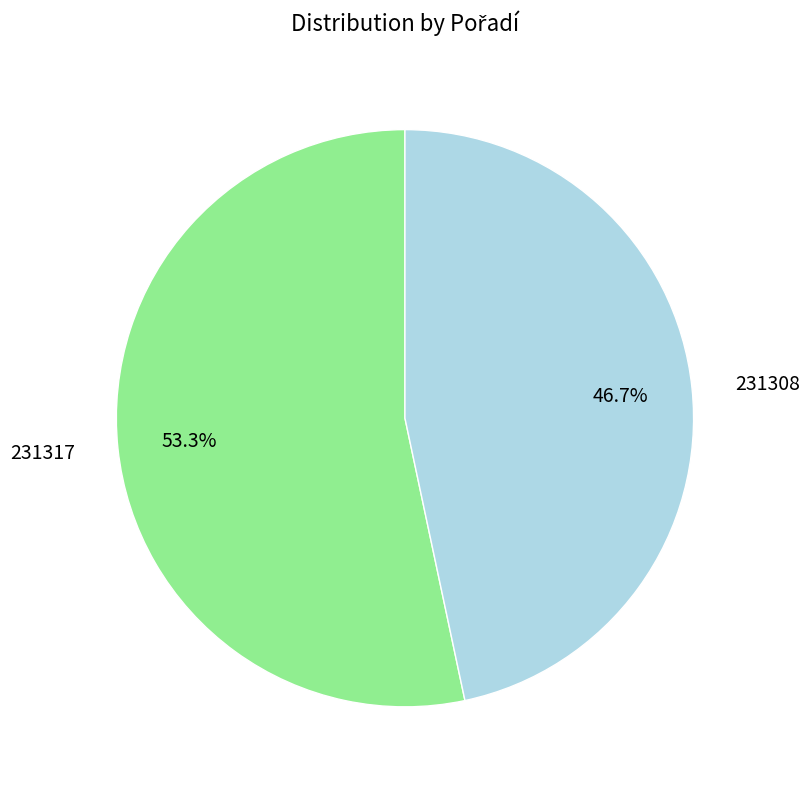

To the nearest percent, what is the difference between the largest and smallest slice percentages?

7%